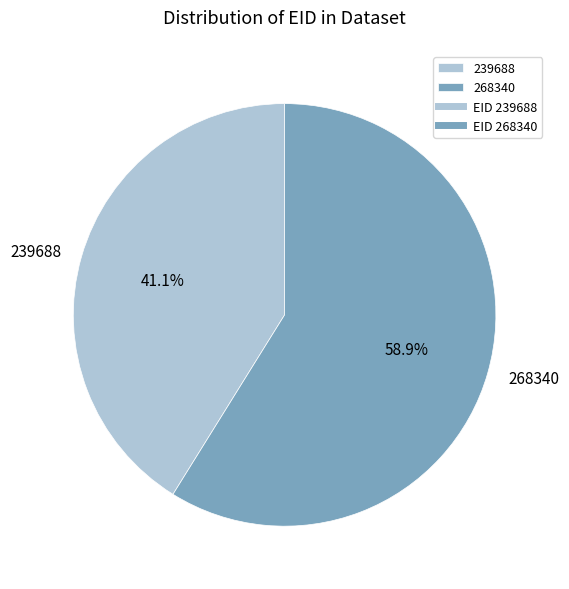

Approximately how many times larger is the value at 239688 compared to 268340?

0.7